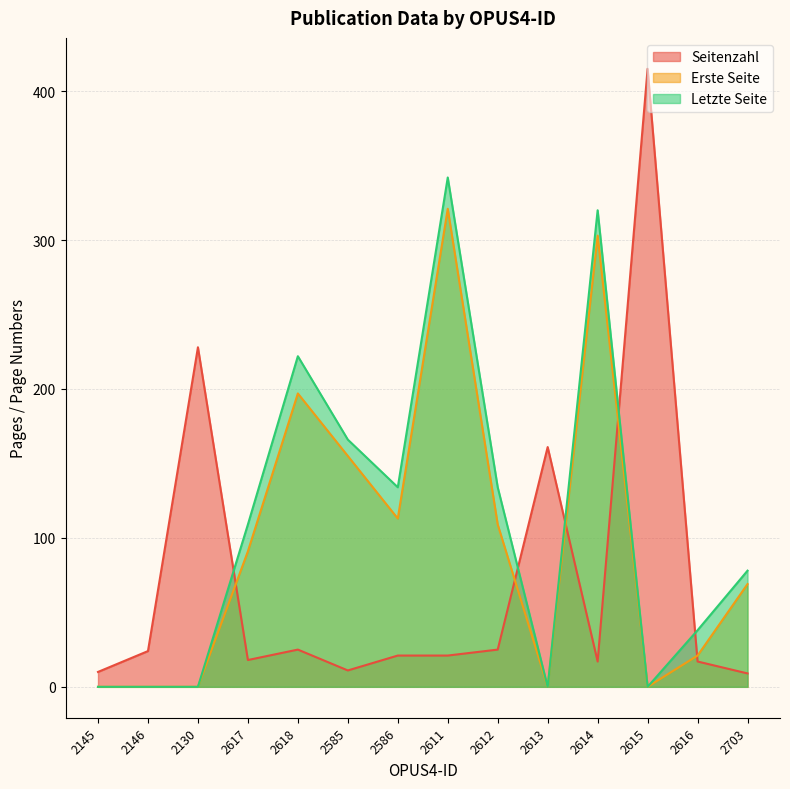

At which category does the chart reach its minimum across all series?

2145